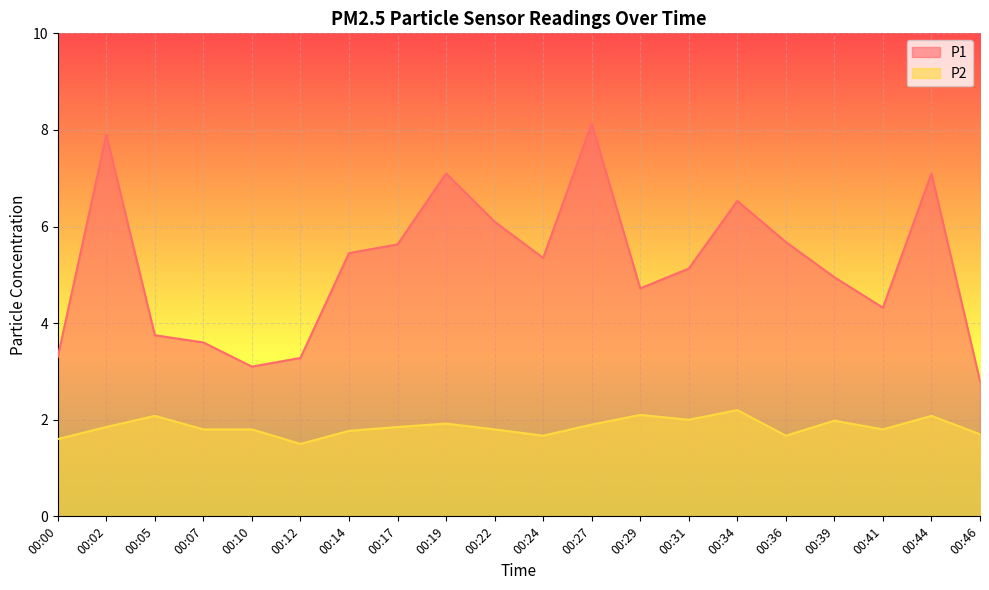

Reading left to right, list all the values displayed in this chart.

P1: 3.3	7.9	3.8	3.6	3.1	3.3	5.5	5.6	7.1	6.1	5.3	8.1	4.7	5.1	6.5	5.7	5.0	4.3	7.1	2.8
P2: 1.6	1.9	2.1	1.8	1.8	1.5	1.8	1.9	1.9	1.8	1.7	1.9	2.1	2.0	2.2	1.7	2.0	1.8	2.1	1.7